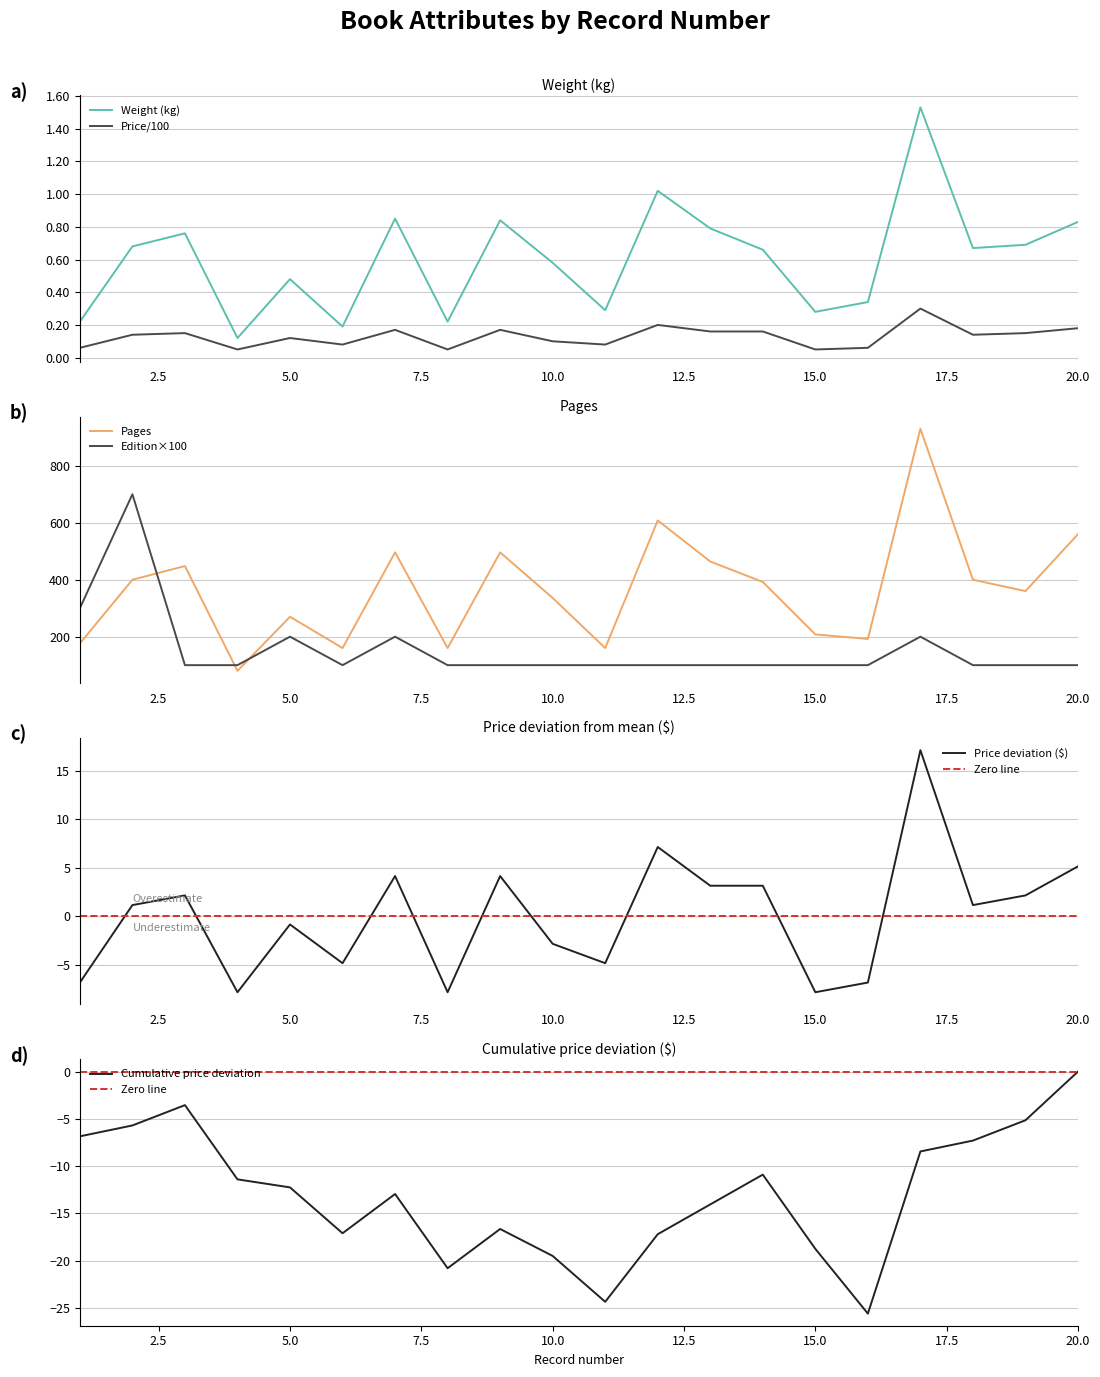

Count the number of categories in the chart.

20